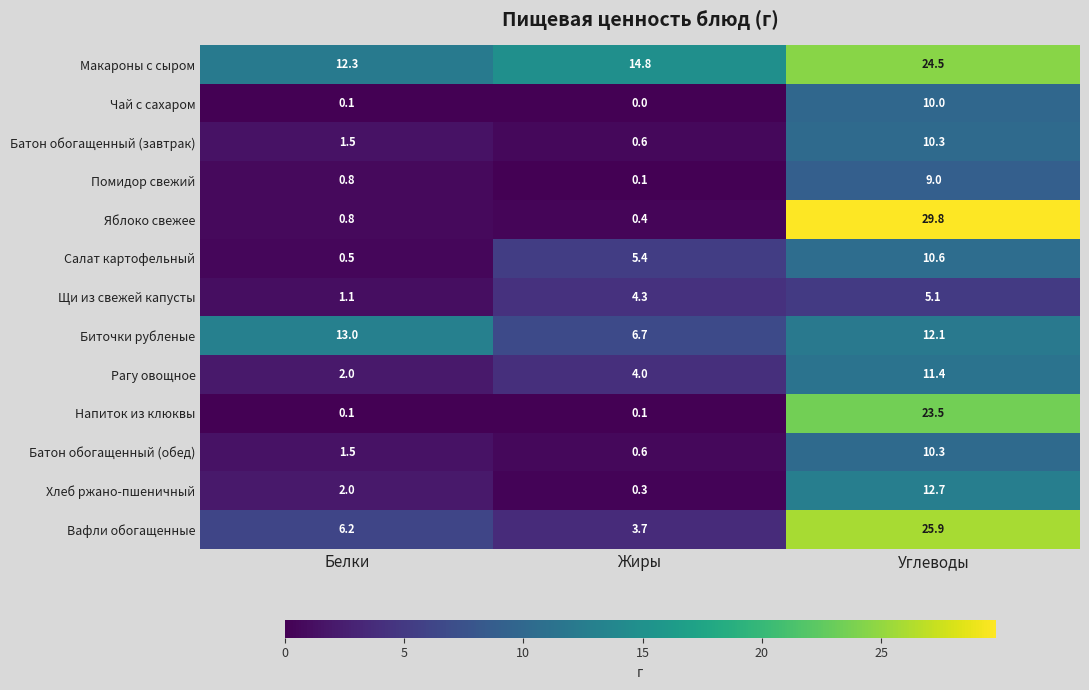

Rank the categories by Рагу овощное value from highest to lowest.

Углеводы, Жиры, Белки